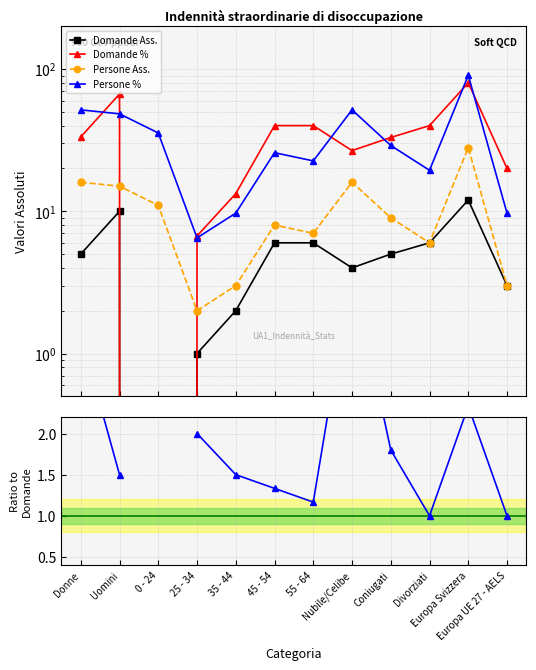

True or false: Persone % has a value of 13.9 at 35 - 44.

False